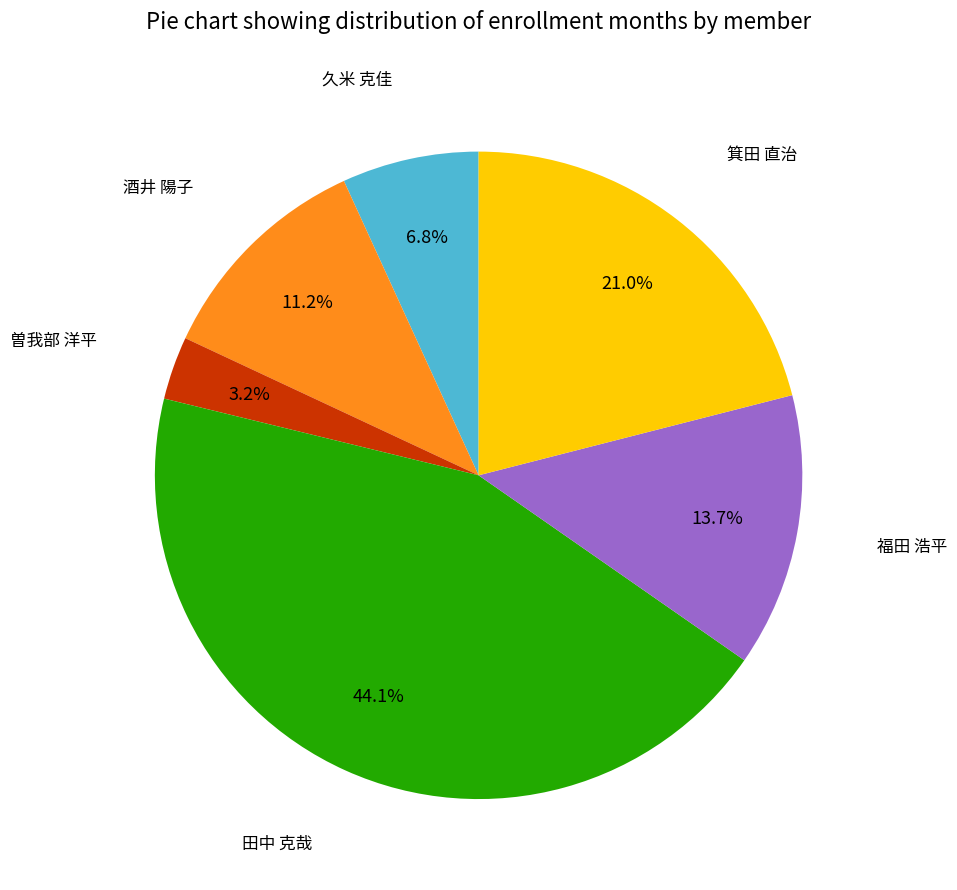

How many segments does this pie chart have?

6